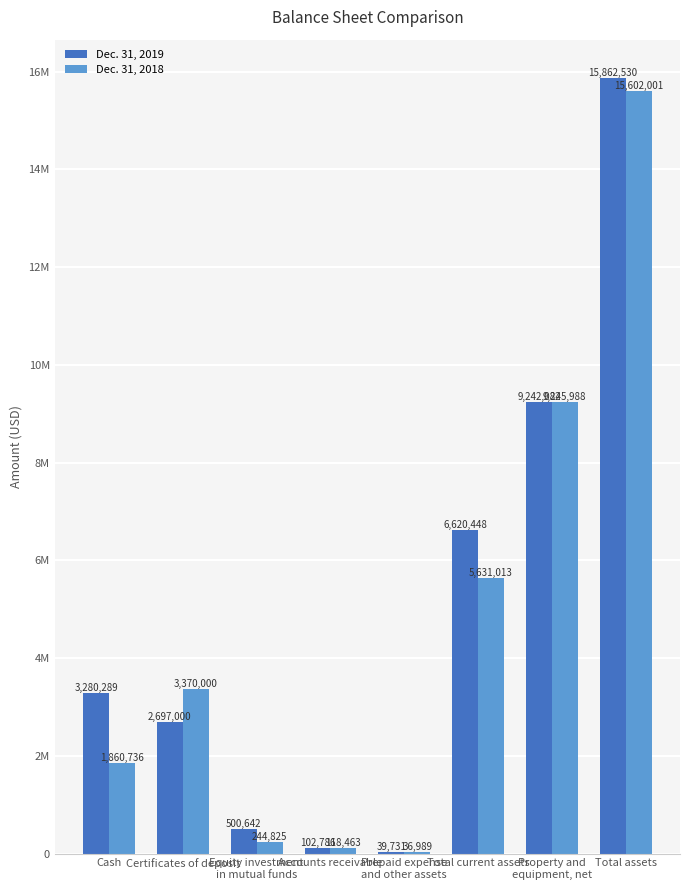

Read the Dec. 31, 2019 value at Total current assets, to the nearest 50.

6620450